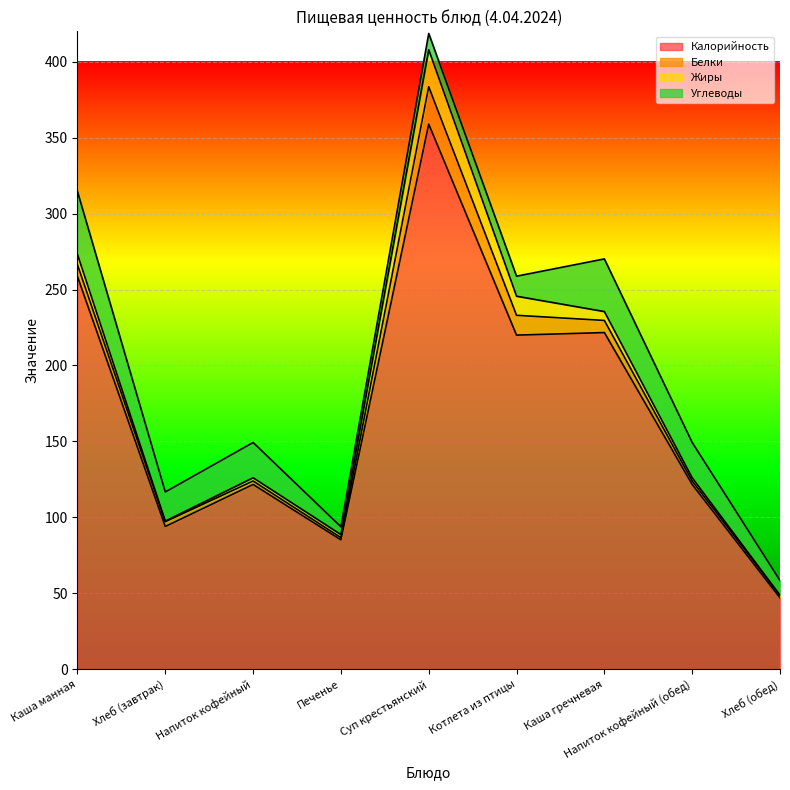

True or false: Углеводы and Калорийность cross at least once.

False